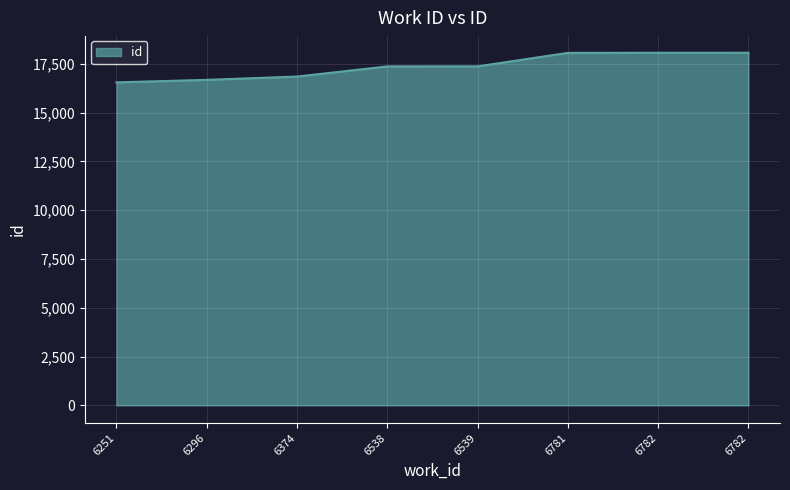

True or false: there are more than 0 points higher than both neighbors.

False